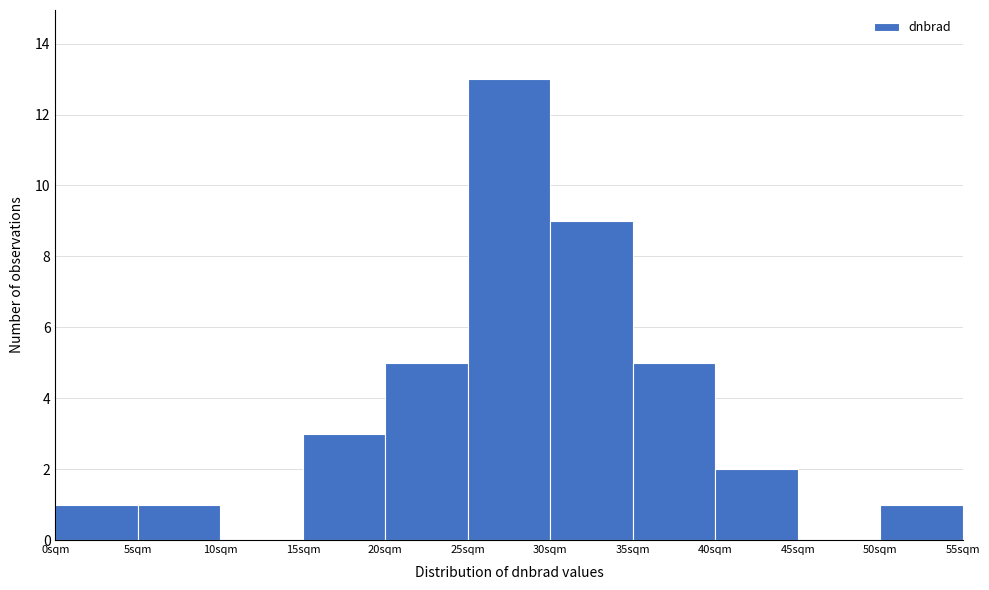

Which range on the x-axis has the tallest bar?

25 to 30